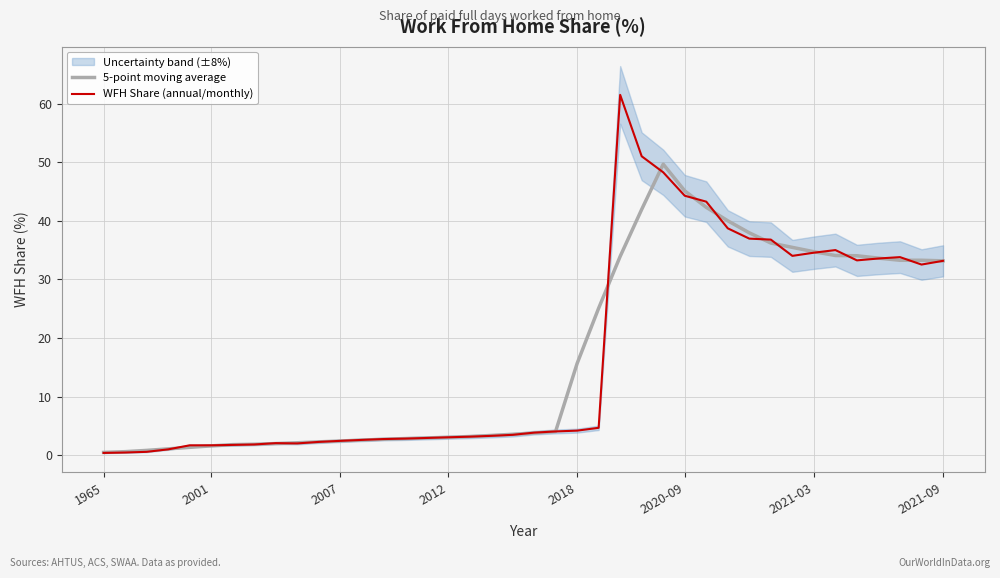

What is the value of the 5-point moving average point at the 4th from the left?

1.1